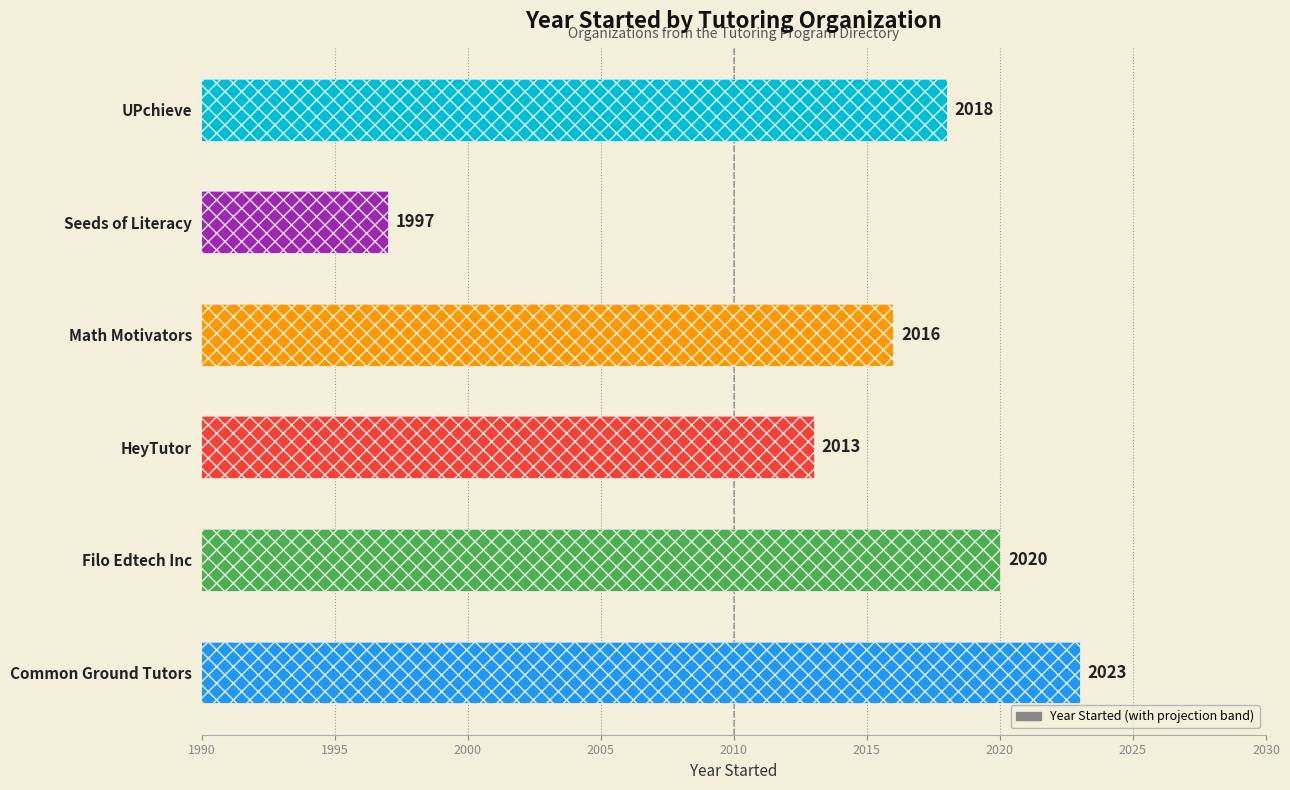

What is the sum of all values?

12087